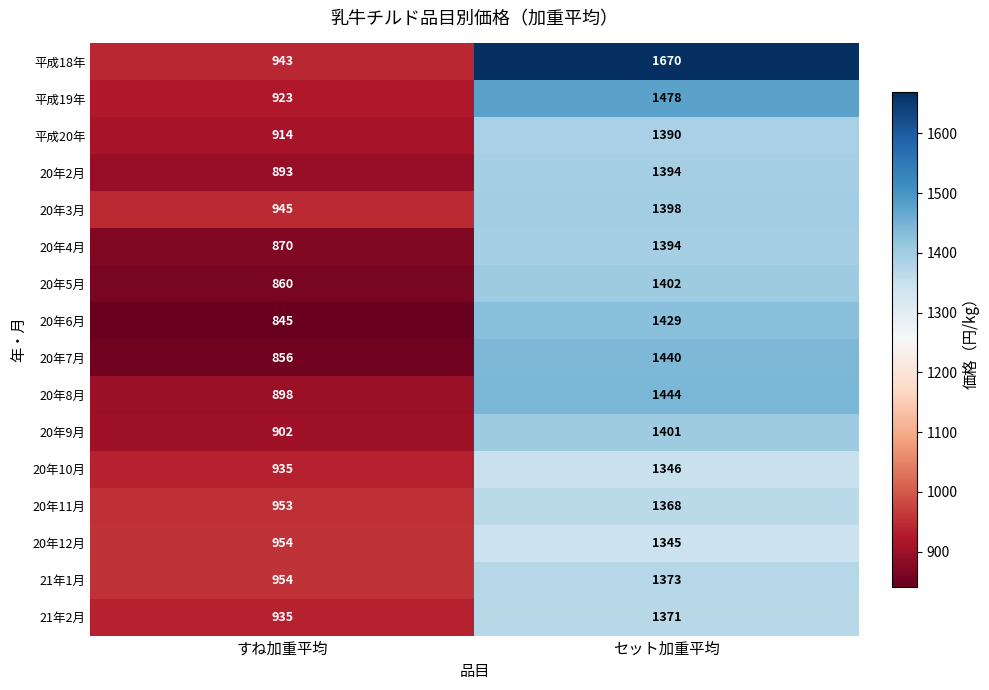

True or false: 21年2月 has a value of 935 at すね加重平均.

True